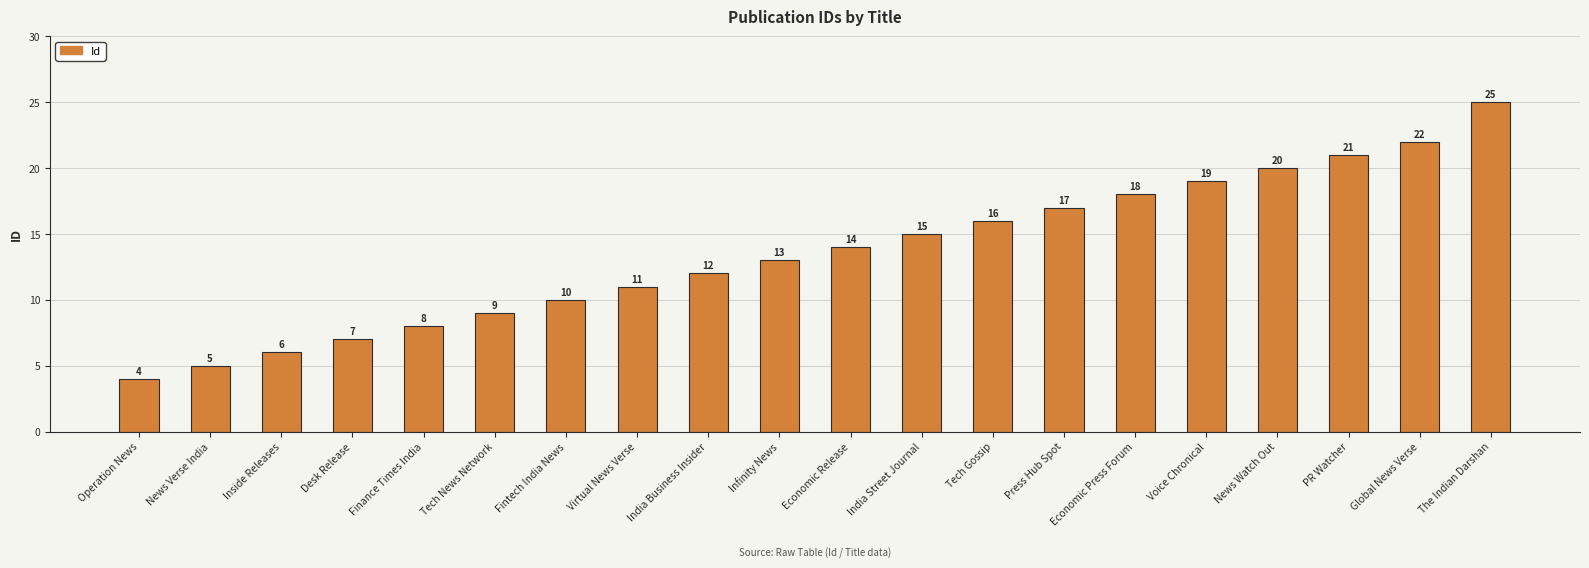

Reading left to right, list all the values displayed in this chart.

4	5	6	7	8	9	10	11	12	13	14	15	16	17	18	19	20	21	22	25